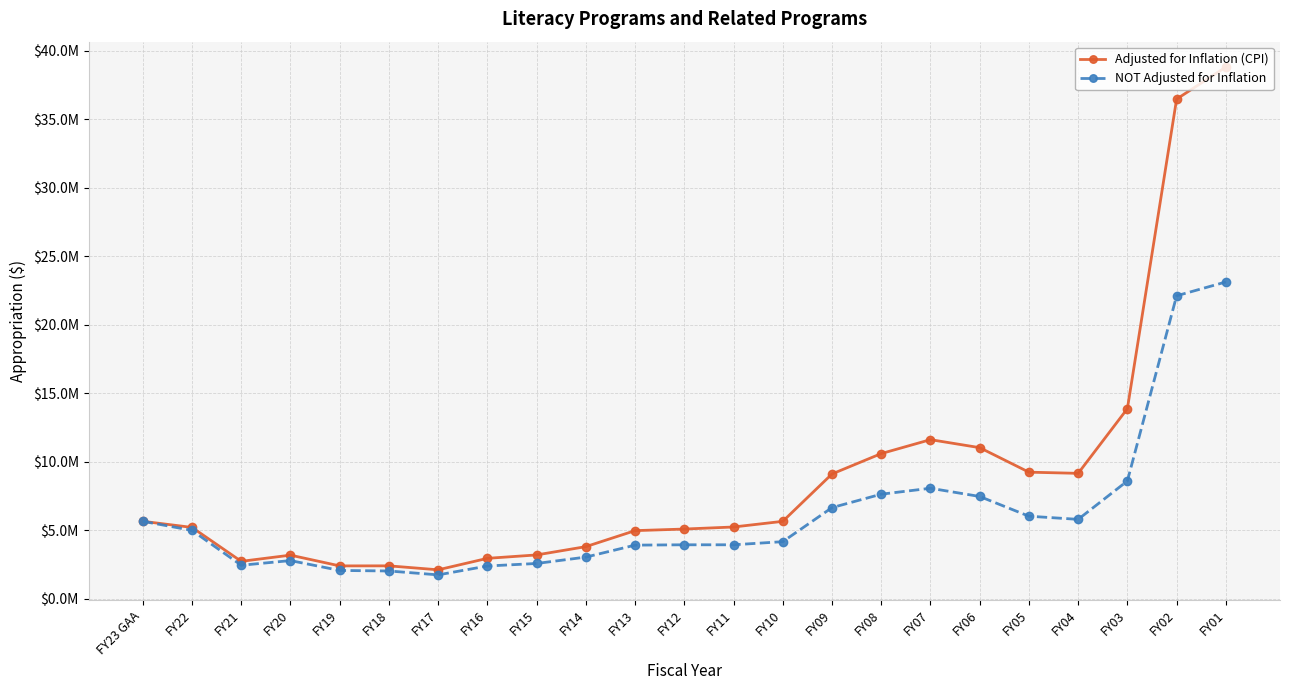

Where is Adjusted for Inflation (CPI) nearest to the value 20463990?

FY03